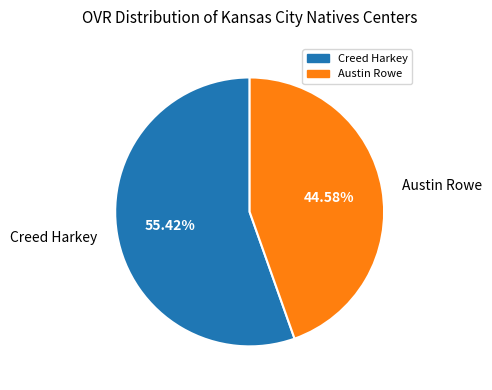

Approximately how many times larger is the value at Austin Rowe compared to Creed Harkey?

0.8